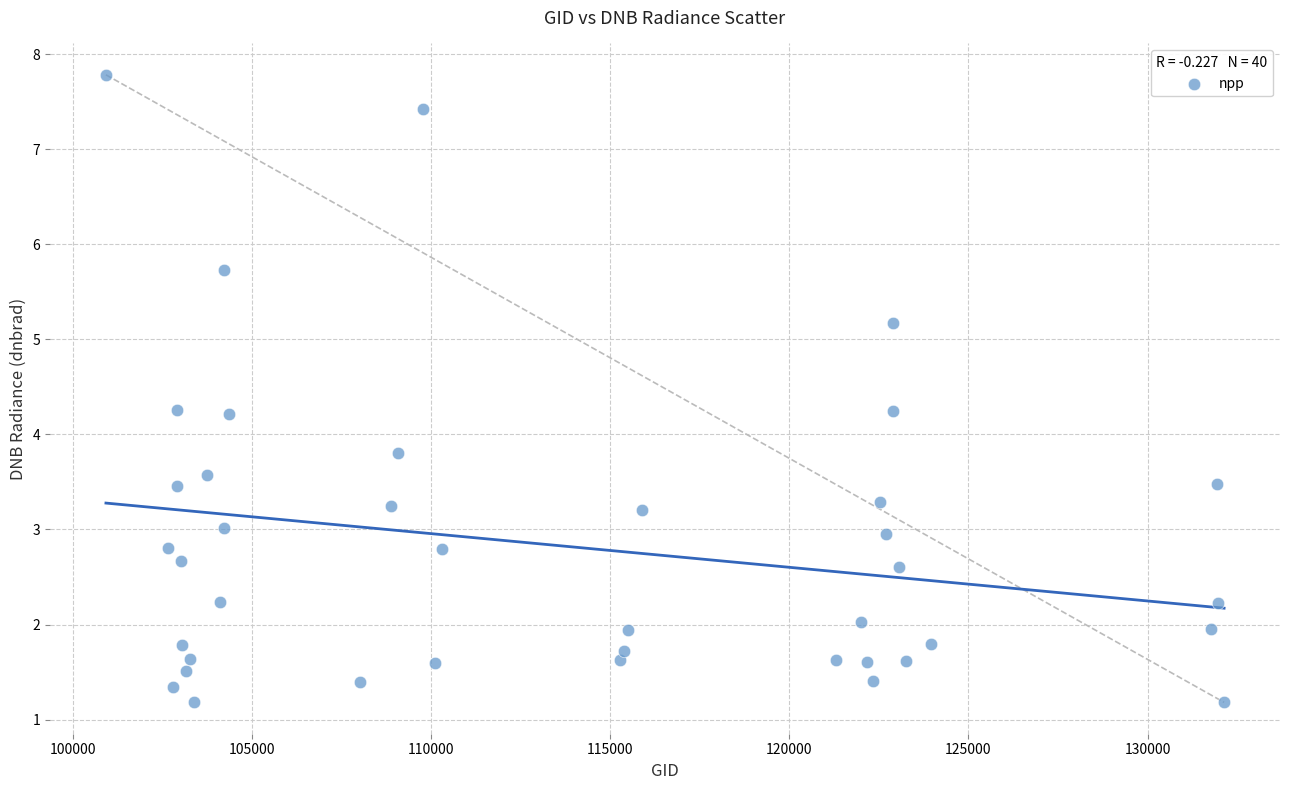

What is the range of X values (max minus min)?

31206.0